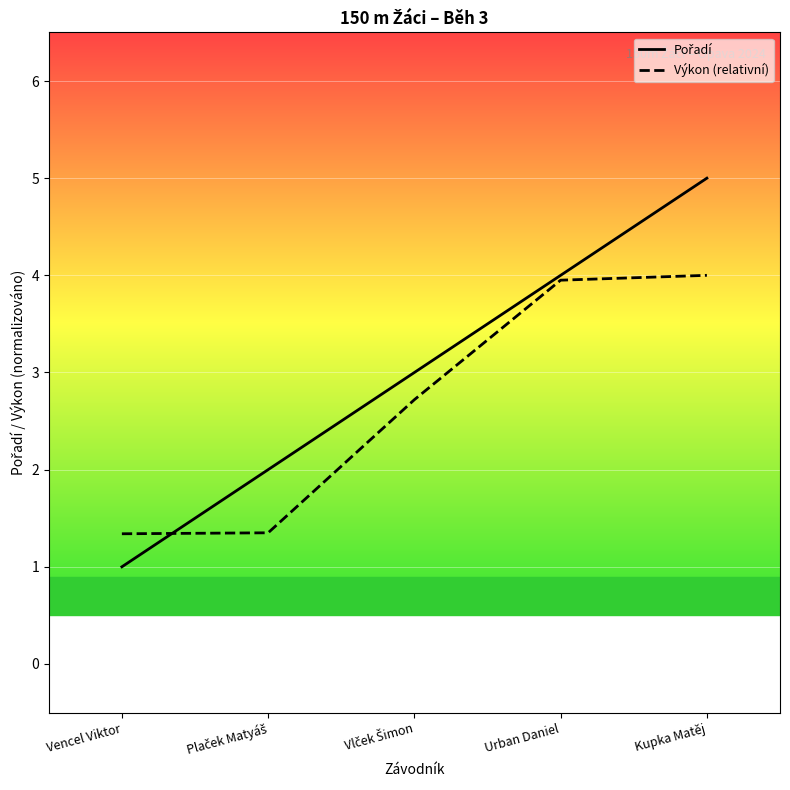

The value of Výkon (relativní) at Kupka Matěj is 2.4. True or false?

False